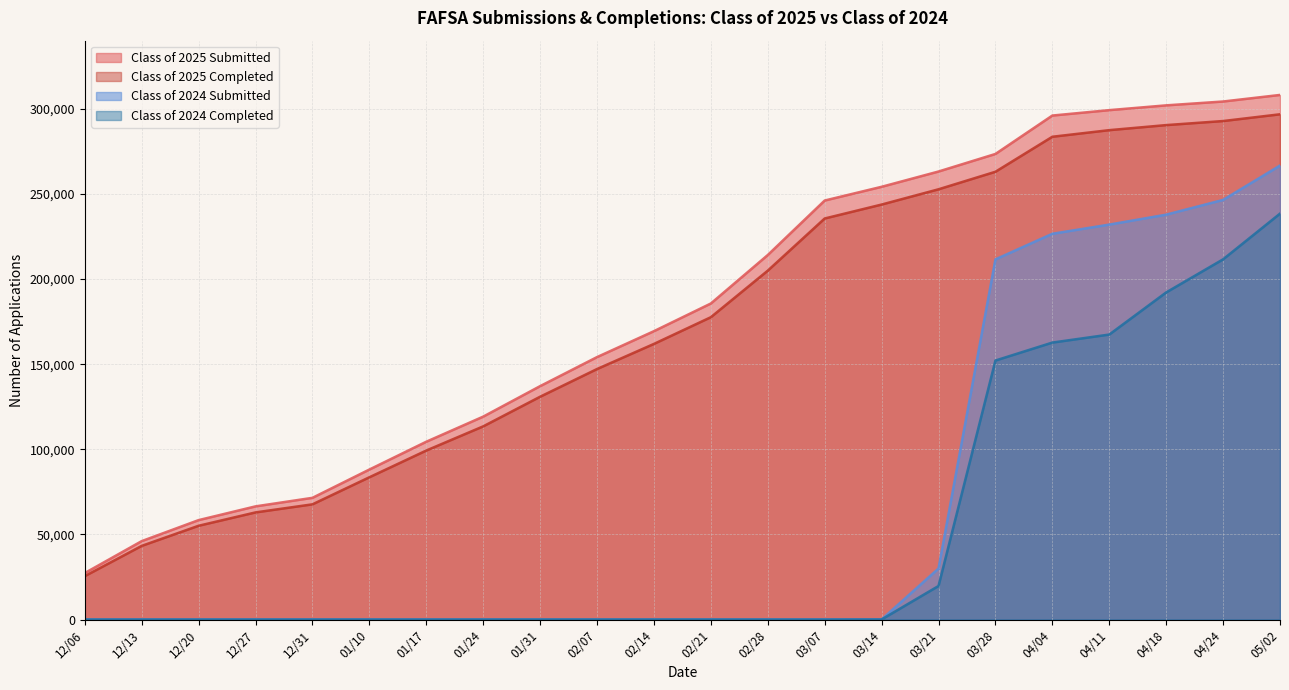

Does the chart have visible grid lines?

Yes